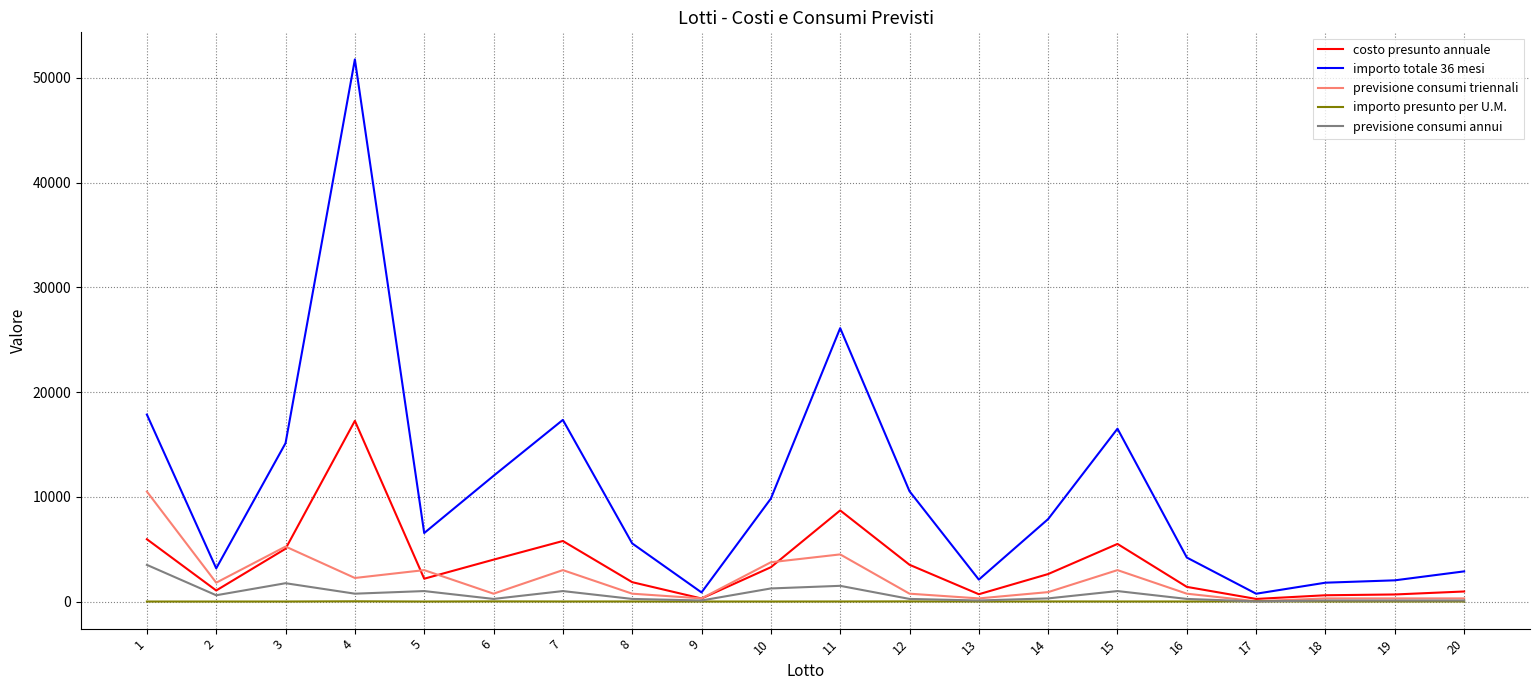

Rank the series by their maximum value, from lowest to highest.

importo presunto per U.M., previsione consumi annui, previsione consumi triennali, costo presunto annuale, importo totale 36 mesi